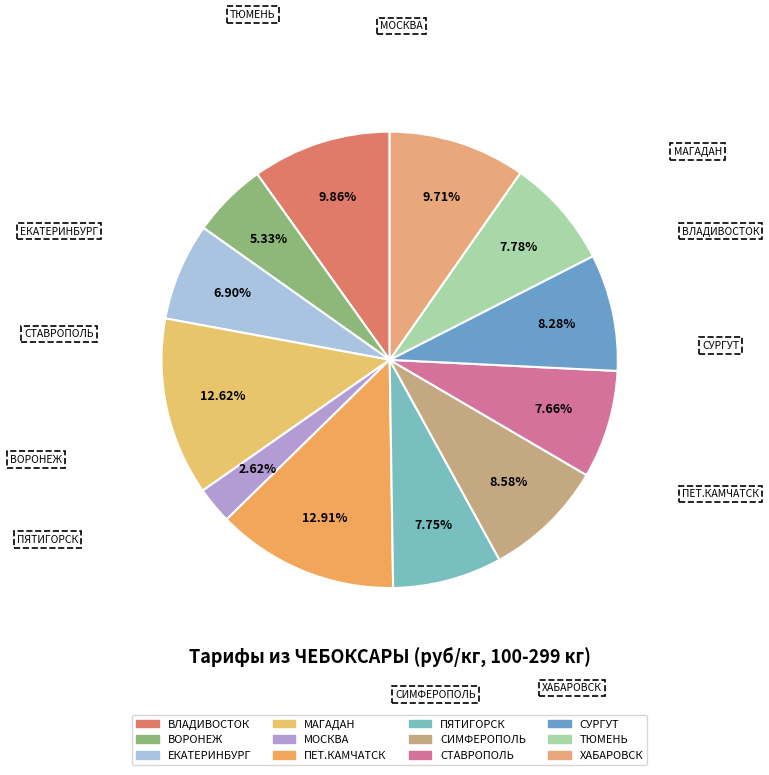

Count the number of slices in the pie.

12